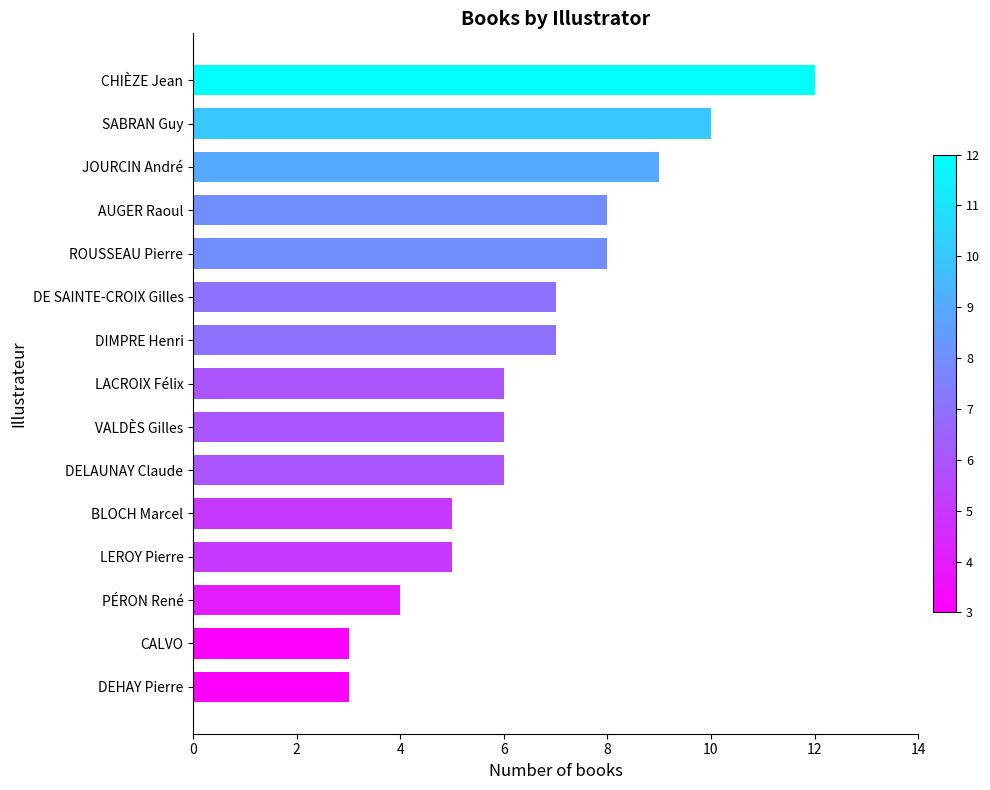

Is it true that the value at CALVO is 3?

True